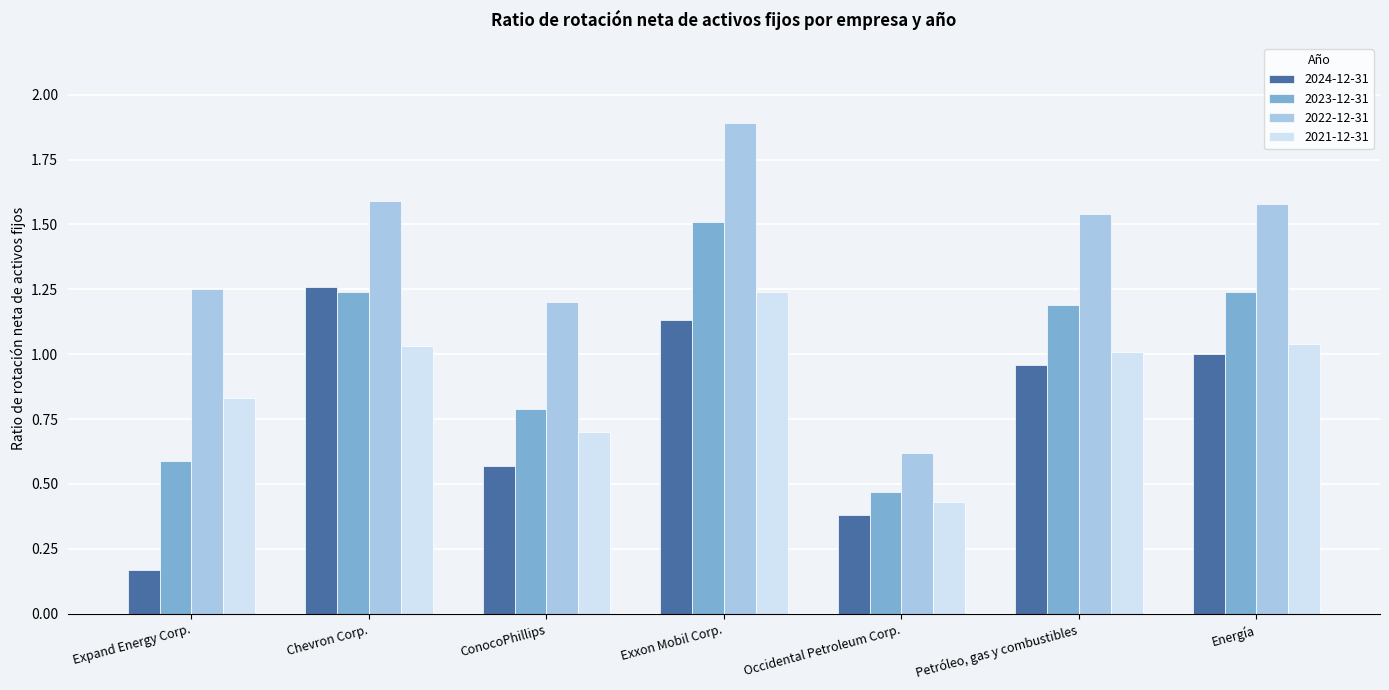

Is it true that 2022-12-31 equals 1.9 at Exxon Mobil Corp.?

True